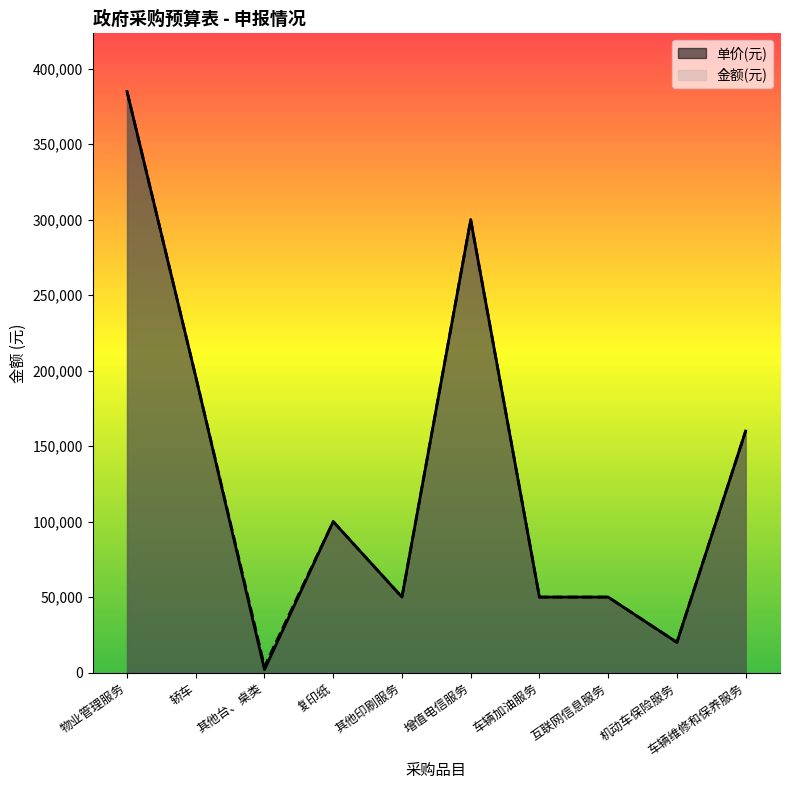

Where does the 金额(元) series first go above 100000?

物业管理服务